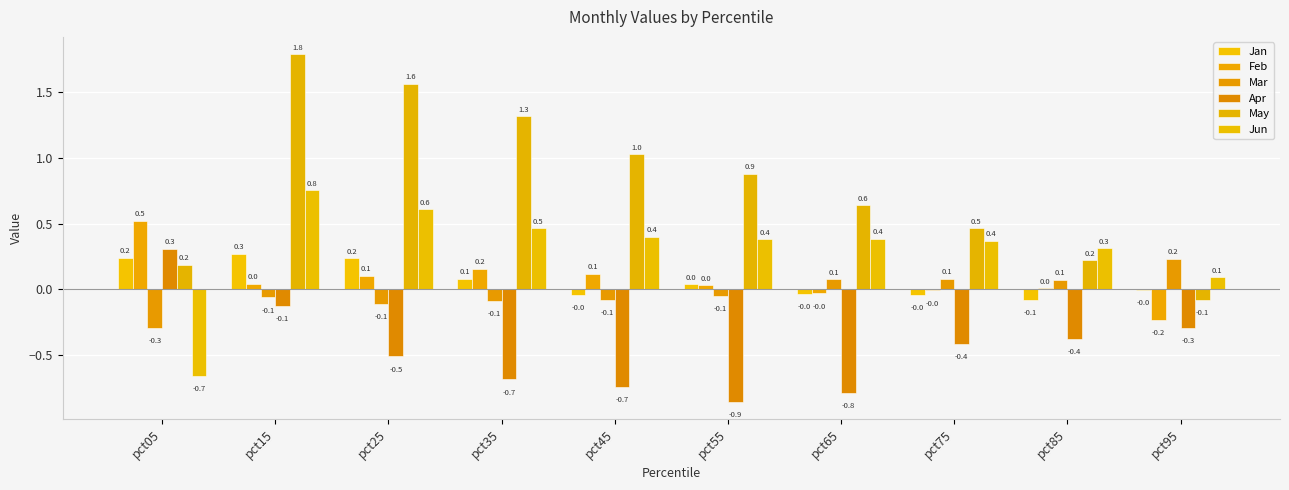

Reading left to right, transcribe all the data shown in this chart.

Jan: 0.2	0.3	0.2	0.1	-0.0	0.0	-0.0	-0.0	-0.1	-0.0
Feb: 0.5	0.0	0.1	0.2	0.1	0.0	-0.0	-0.0	0.0	-0.2
Mar: -0.3	-0.1	-0.1	-0.1	-0.1	-0.1	0.1	0.1	0.1	0.2
Apr: 0.3	-0.1	-0.5	-0.7	-0.7	-0.9	-0.8	-0.4	-0.4	-0.3
May: 0.2	1.8	1.6	1.3	1.0	0.9	0.6	0.5	0.2	-0.1
Jun: -0.7	0.8	0.6	0.5	0.4	0.4	0.4	0.4	0.3	0.1